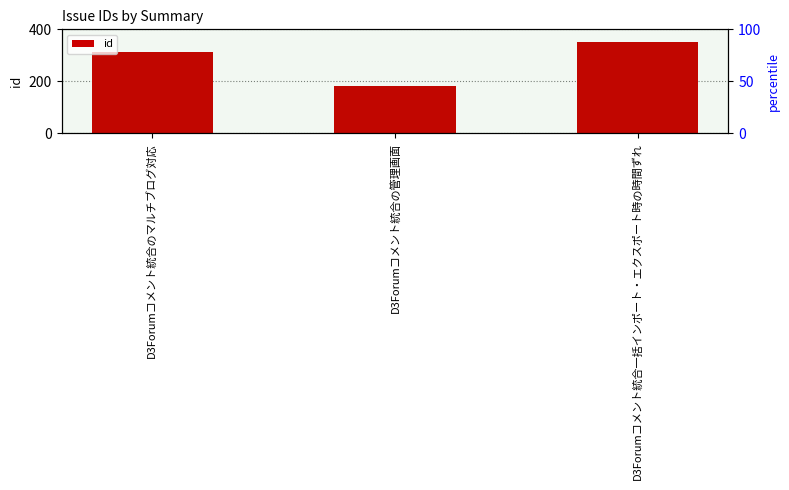

Reading left to right, extract all data points from this chart.

311	183	350